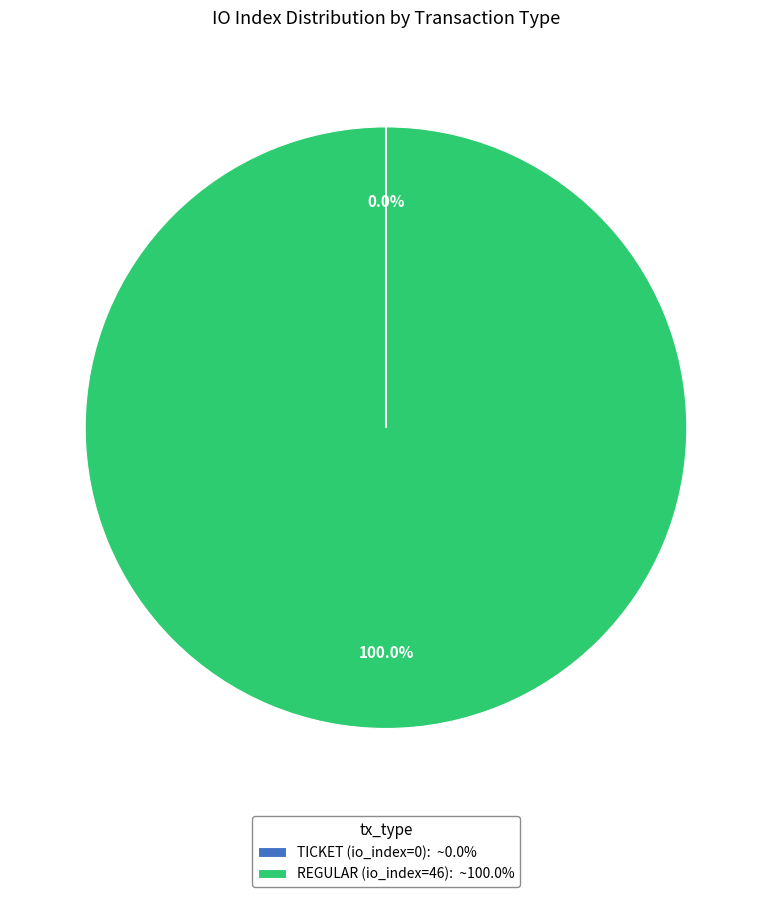

Is REGULAR (io_index=46): ~100.0% the majority of the pie?

Yes